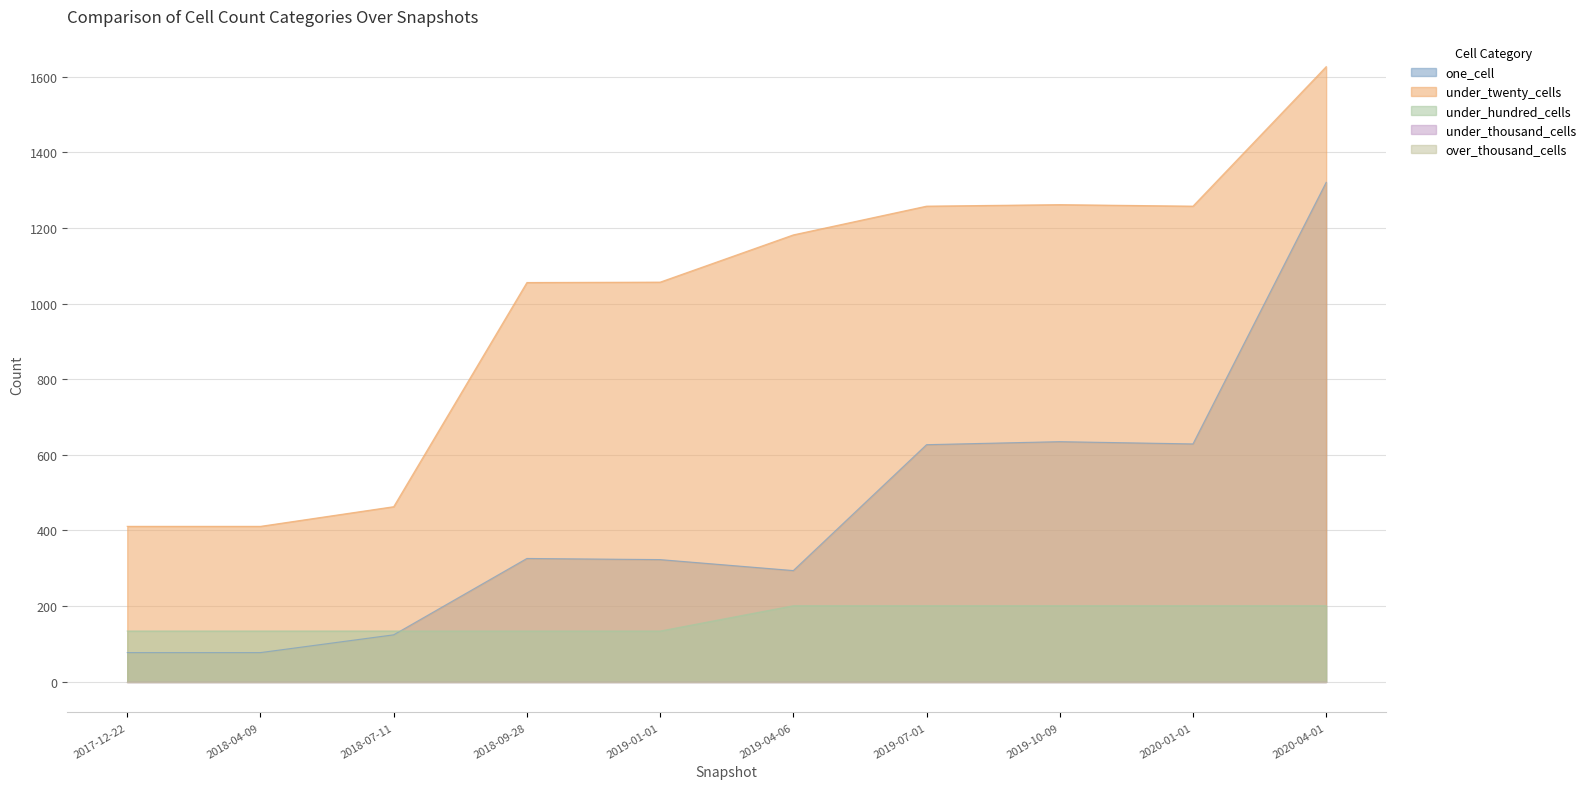

Which series has the largest total across all categories?

under_twenty_cells